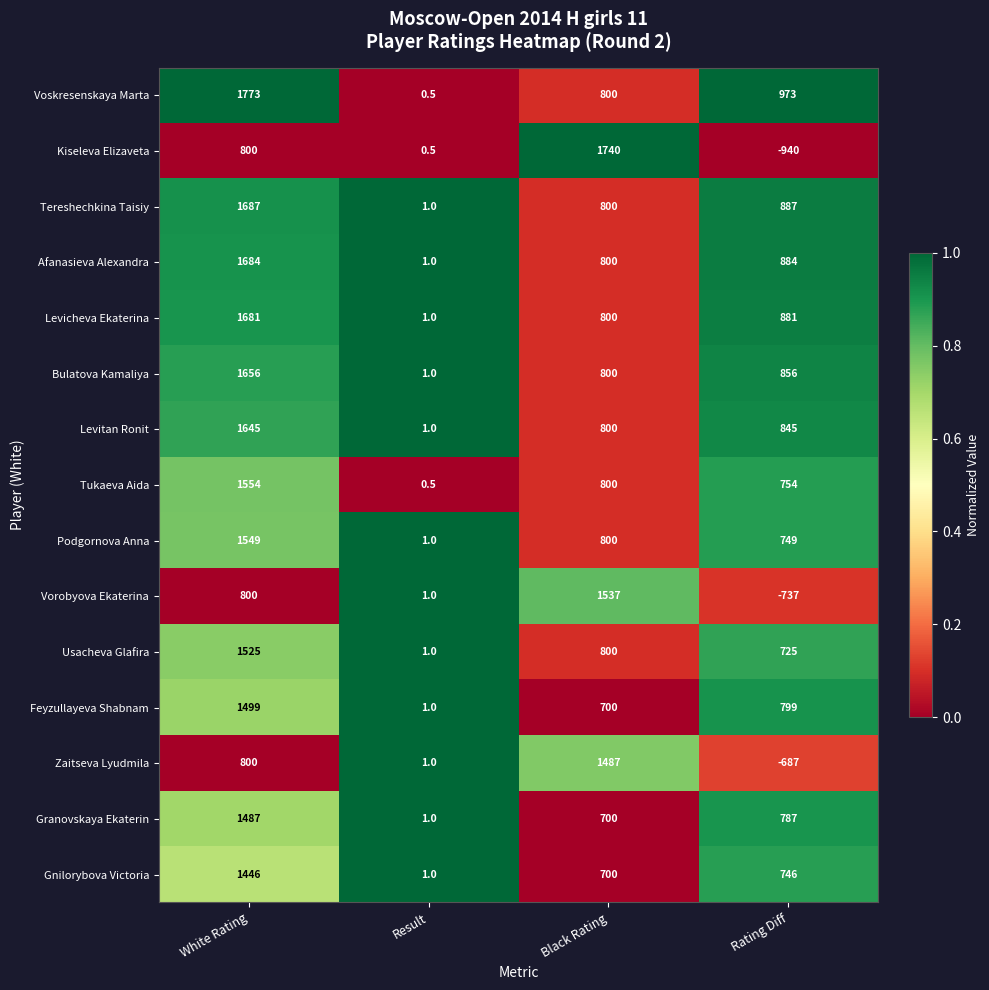

Which label corresponds to the largest value in the chart?

White Rating